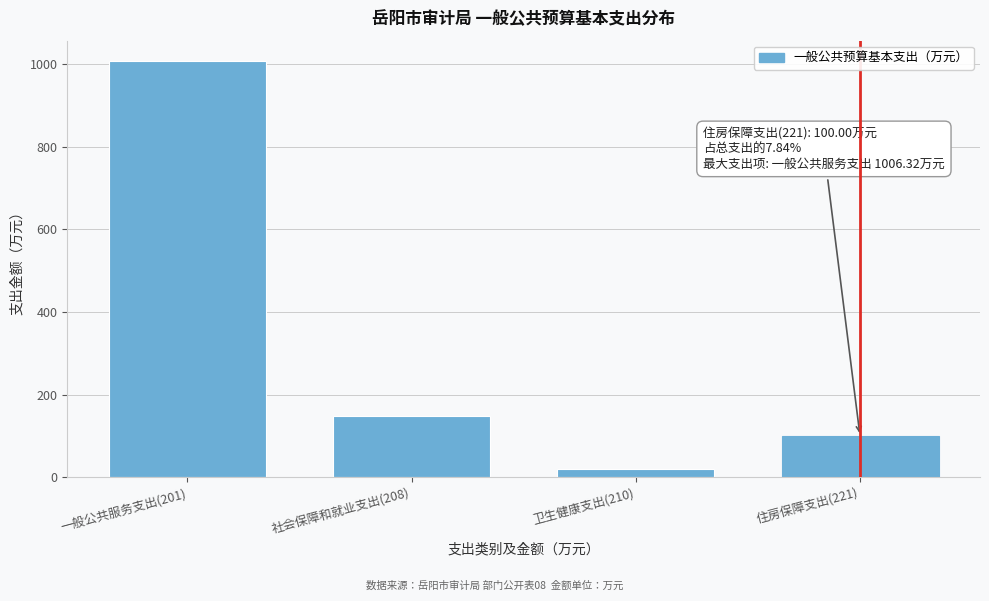

Reading right to left, extract all data points from this chart.

100.0	20.1	148.6	1006.3